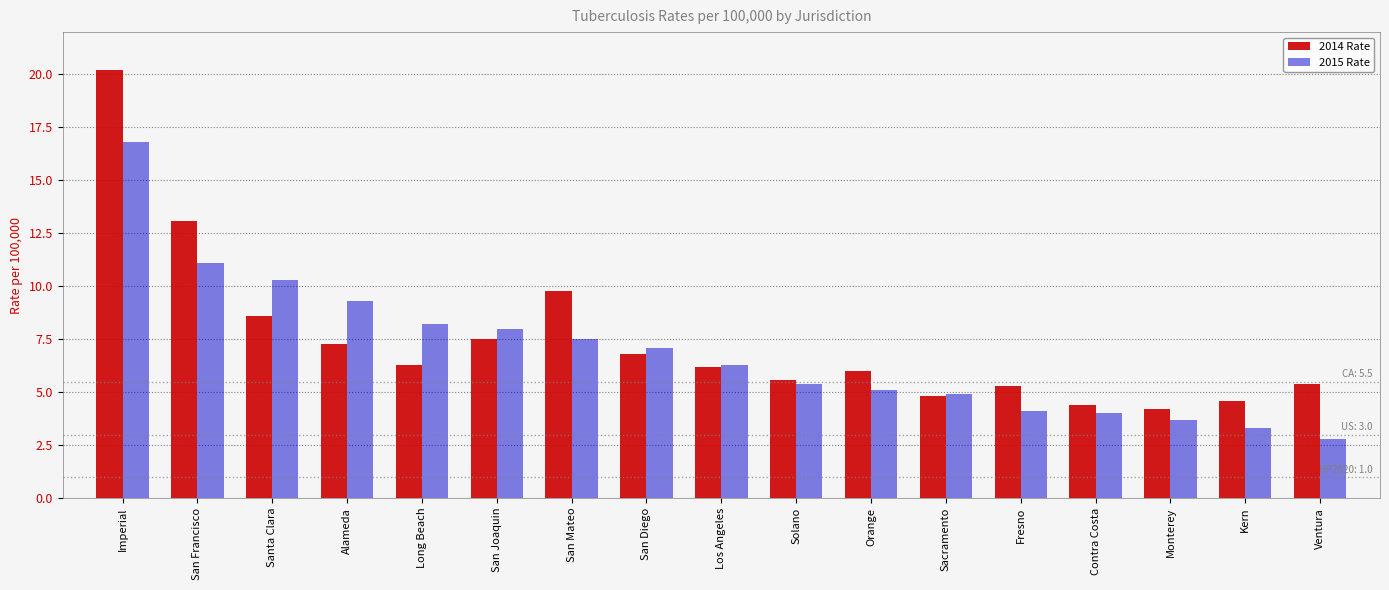

The value of 2014 Rate at San Joaquin is 9.9. True or false?

False